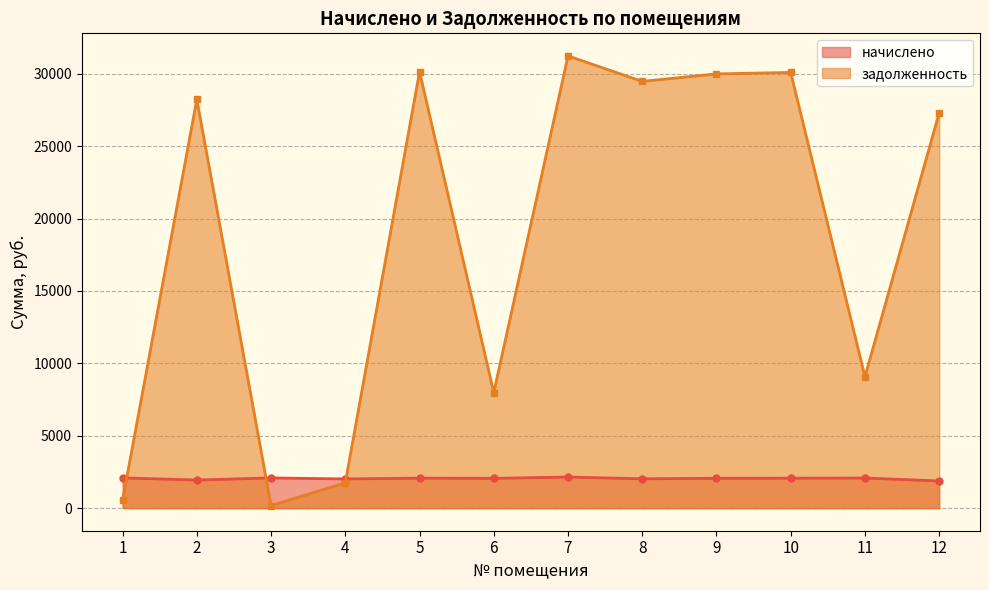

At which label is начислено closest to 2010?

4